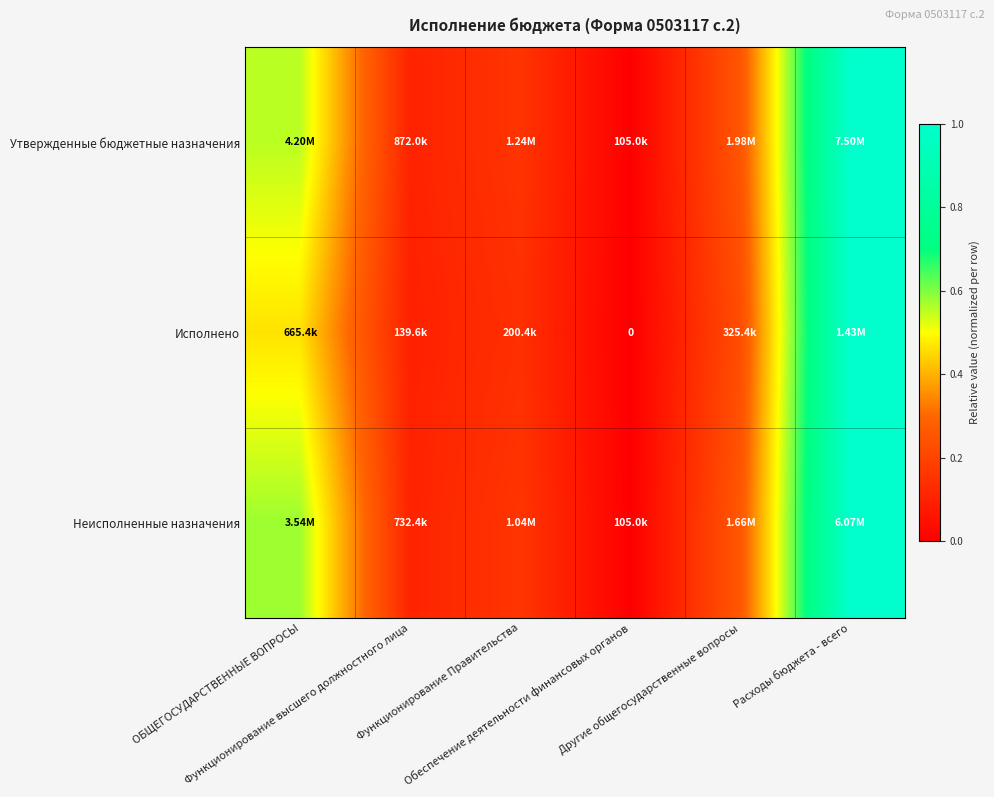

Which series has the widest spread of values?

Утвержденные бюджетные назначения